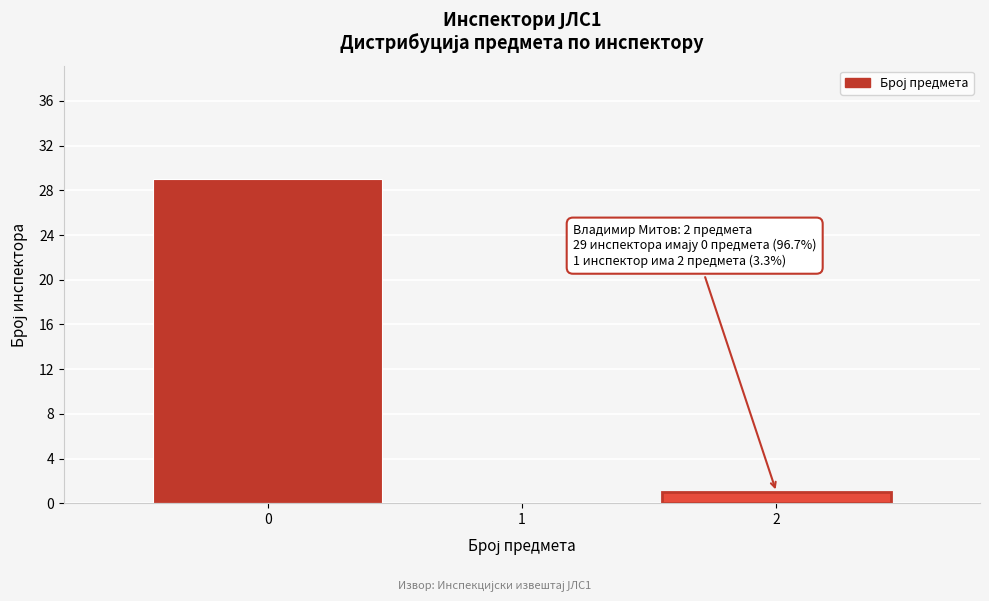

Which range on the x-axis has the tallest bar?

-0.5 to 0.5